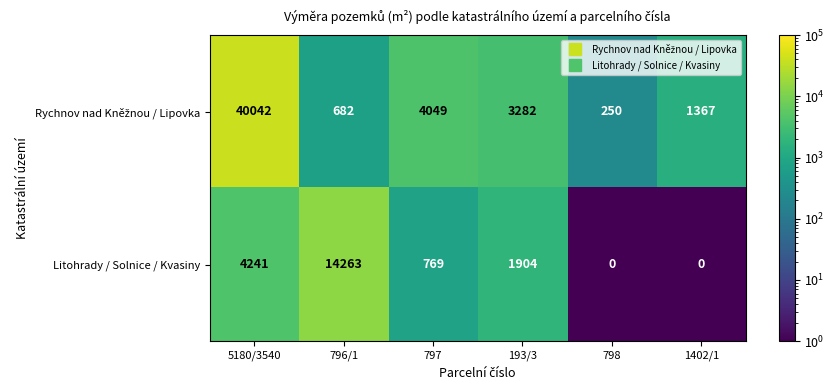

Is it true that Litohrady / Solnice / Kvasiny equals 769 at 797?

True